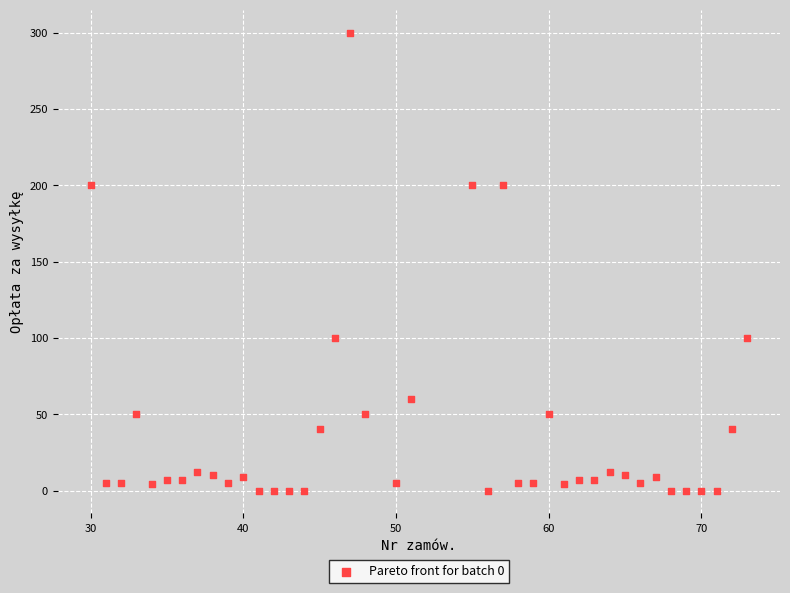

What is the range of Y values (max minus min)?

300